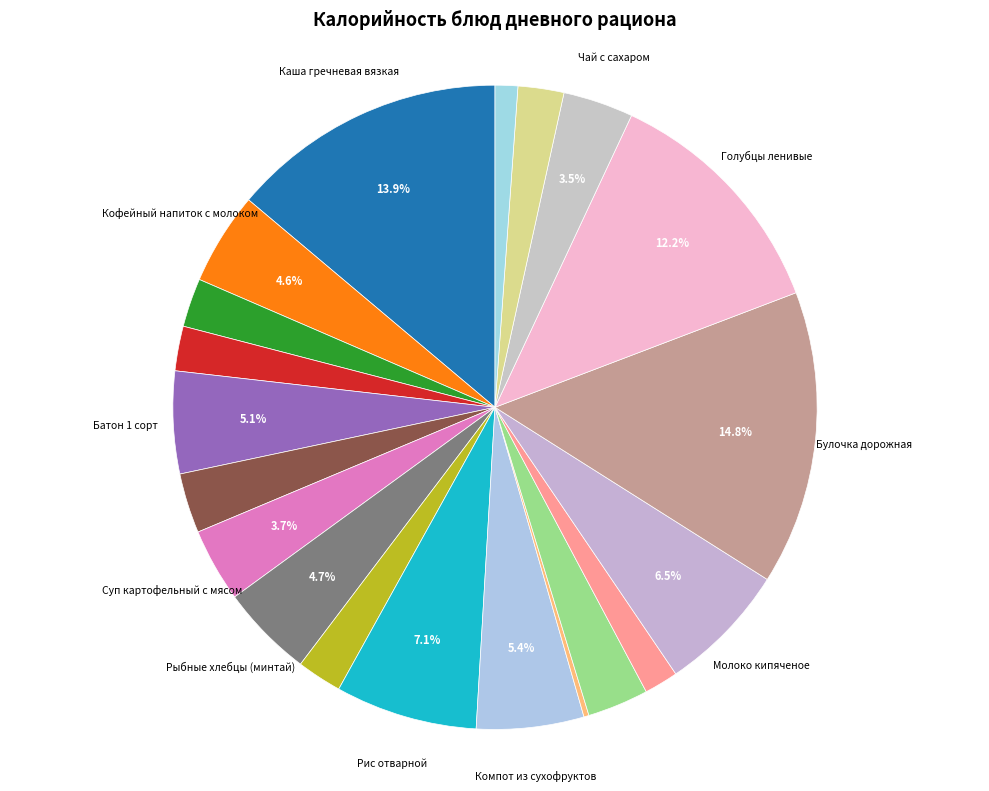

Which slice is the largest?

Булочка дорожная